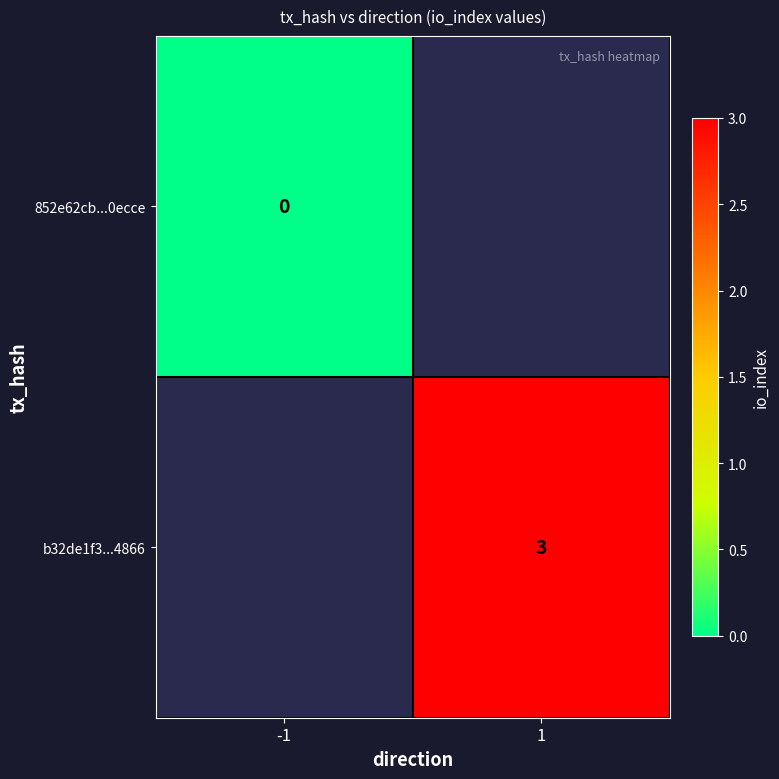

The b32de1f3...4866 series shows 3 at 1. True or false?

True